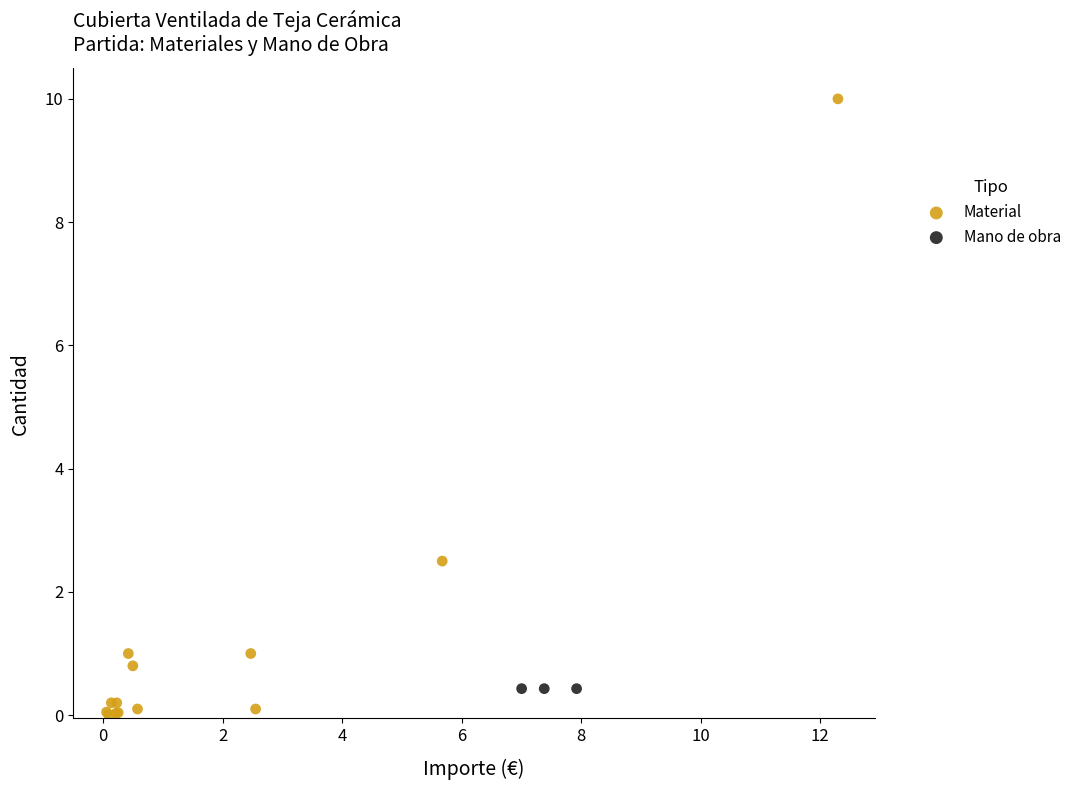

Which series contains the highest Y value?

Material